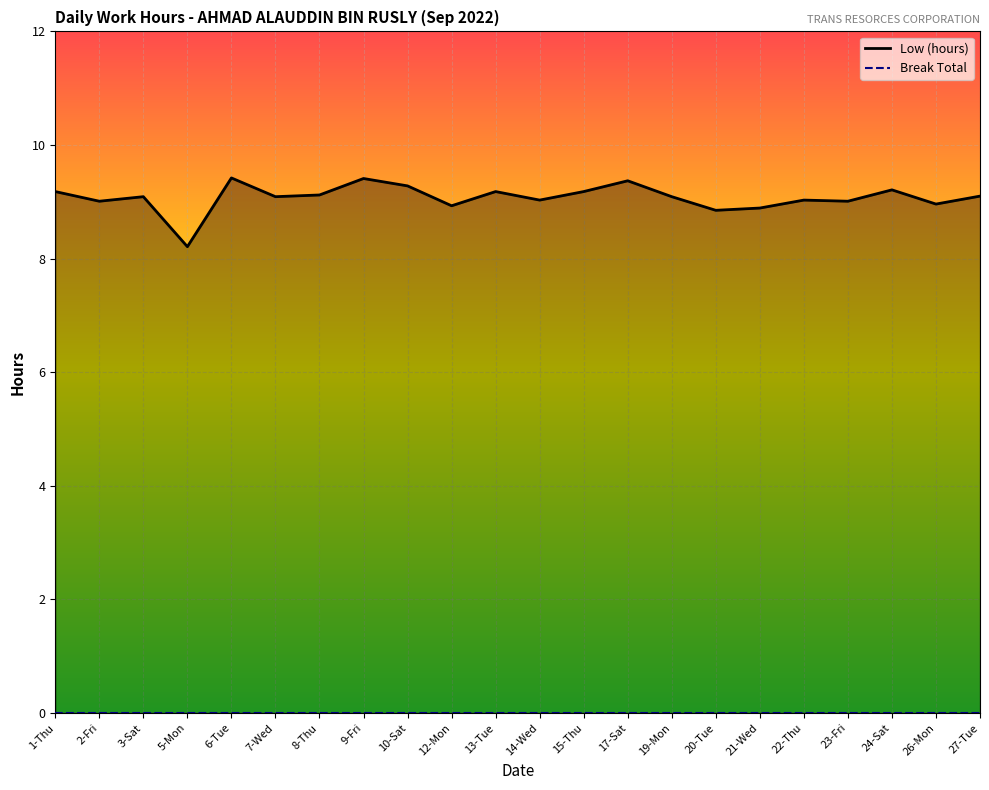

List the labels in order of value, smallest first.

5-Mon, 20-Tue, 21-Wed, 12-Mon, 26-Mon, 2-Fri, 23-Fri, 14-Wed, 22-Thu, 3-Sat, 7-Wed, 19-Mon, 27-Tue, 8-Thu, 1-Thu, 13-Tue, 15-Thu, 24-Sat, 10-Sat, 17-Sat, 9-Fri, 6-Tue